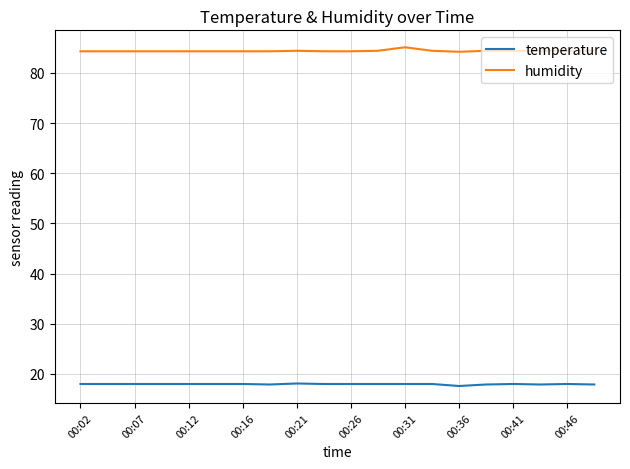

What is the smallest value displayed?

17.6